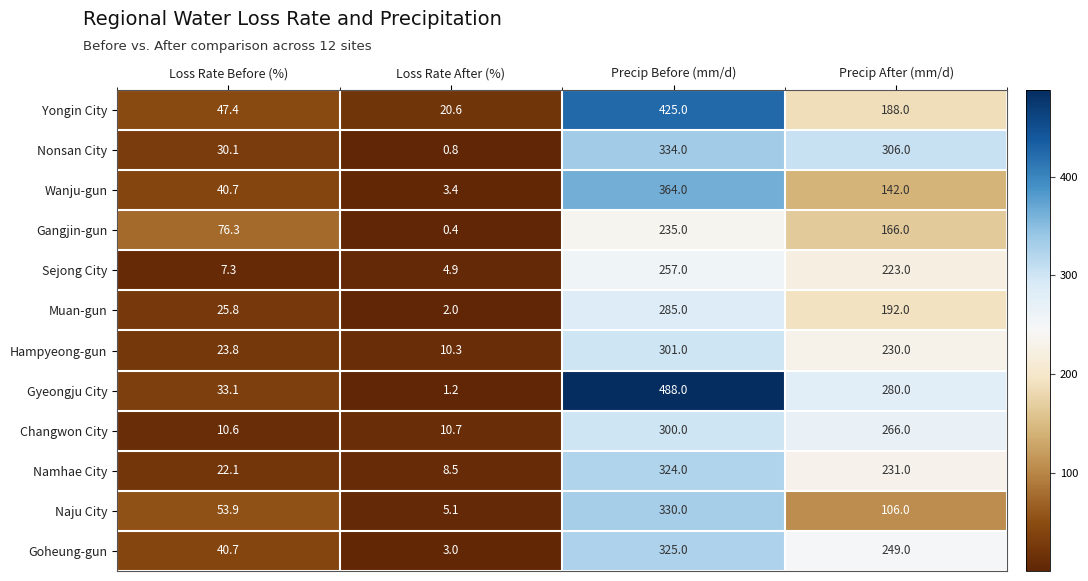

At which label does Changwon City first exceed 266?

Precip Before (mm/d)